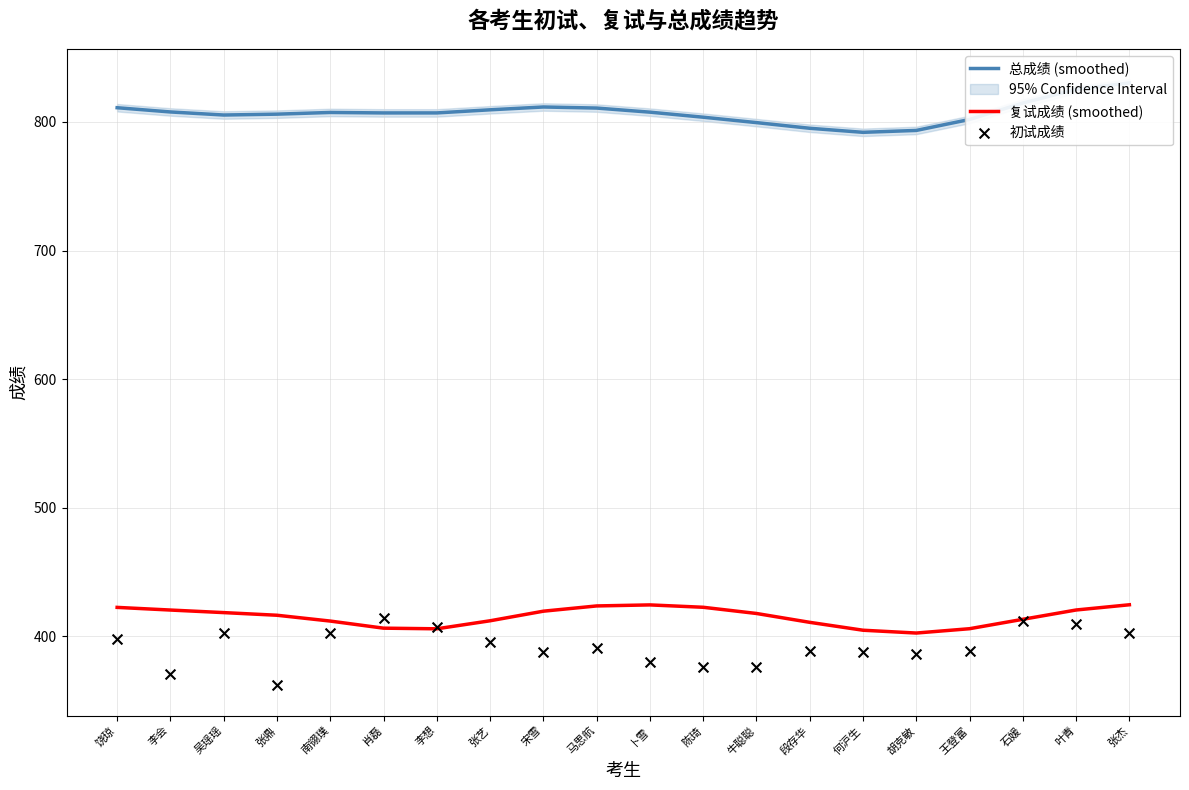

Which series contains the lowest Y value?

初试成绩